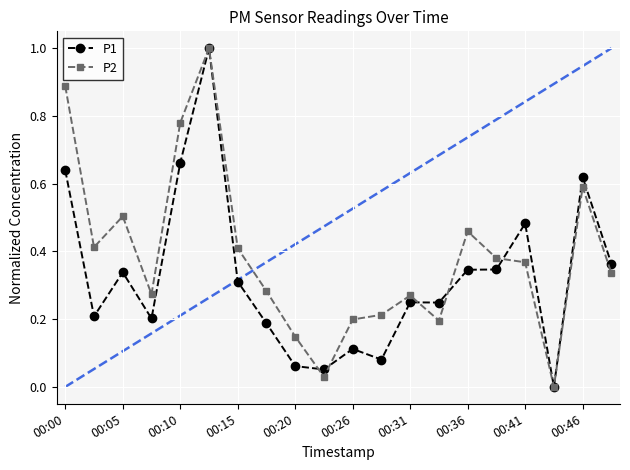

What is the sum of all P2 values?

7.7